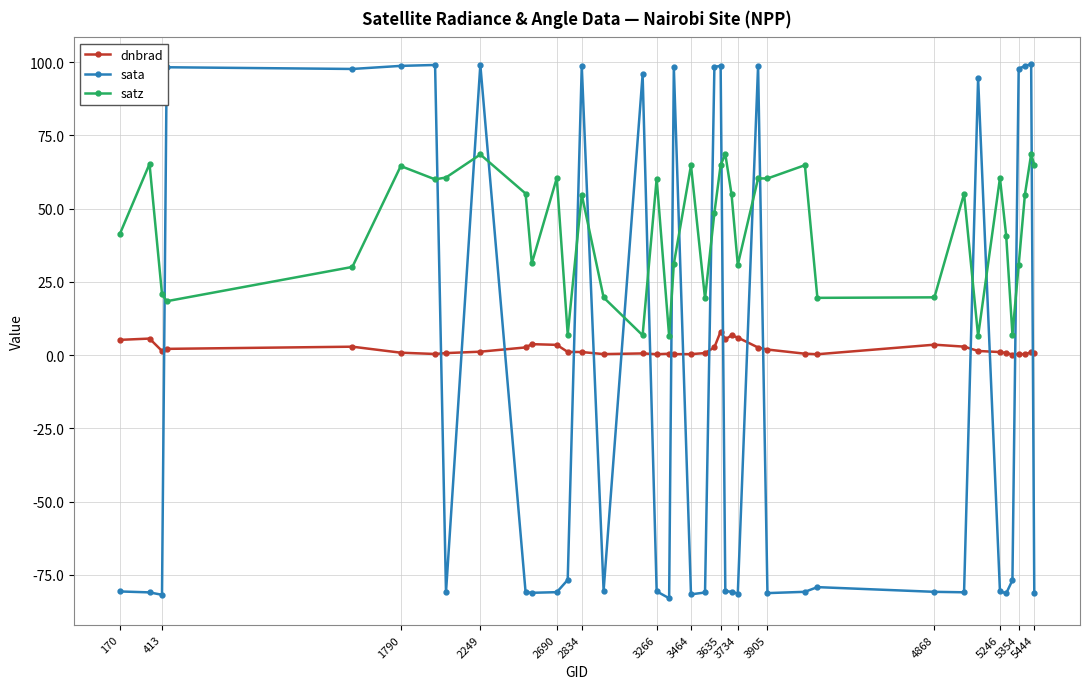

Which series has the largest range (max minus min)?

sata